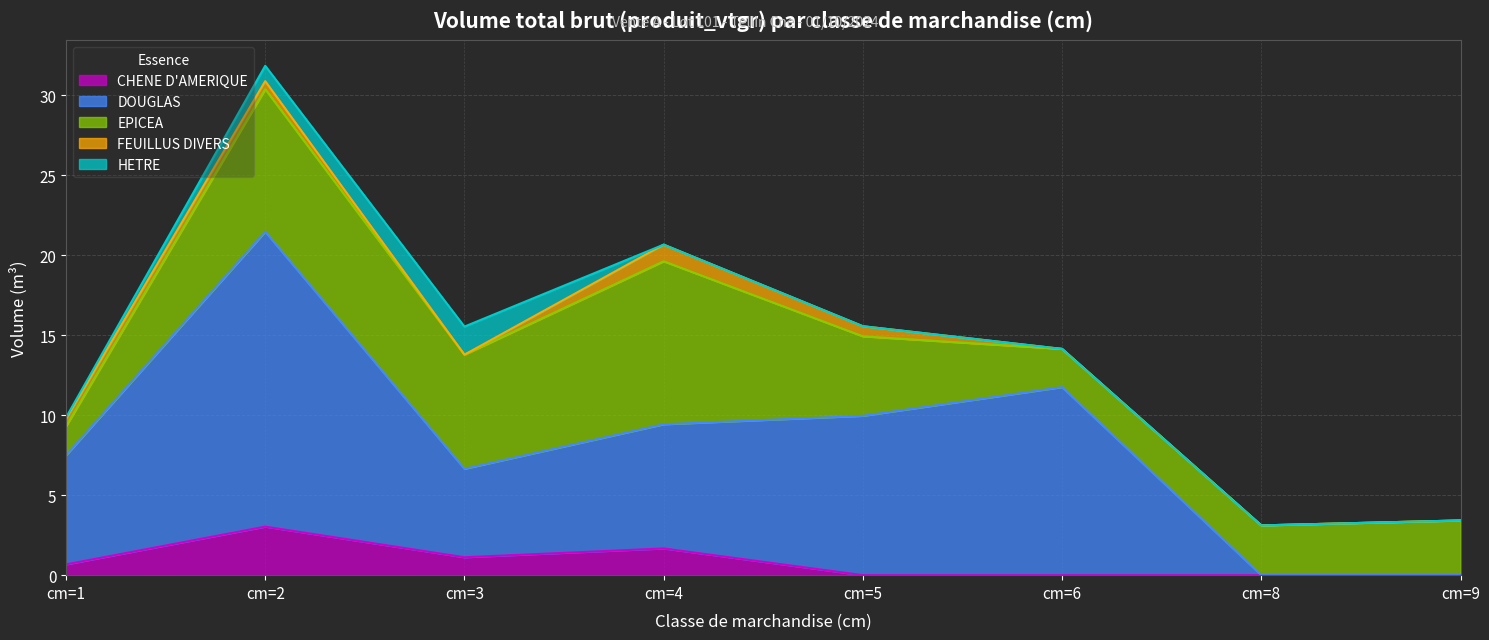

At how many categories does at least one series exceed 12?

1